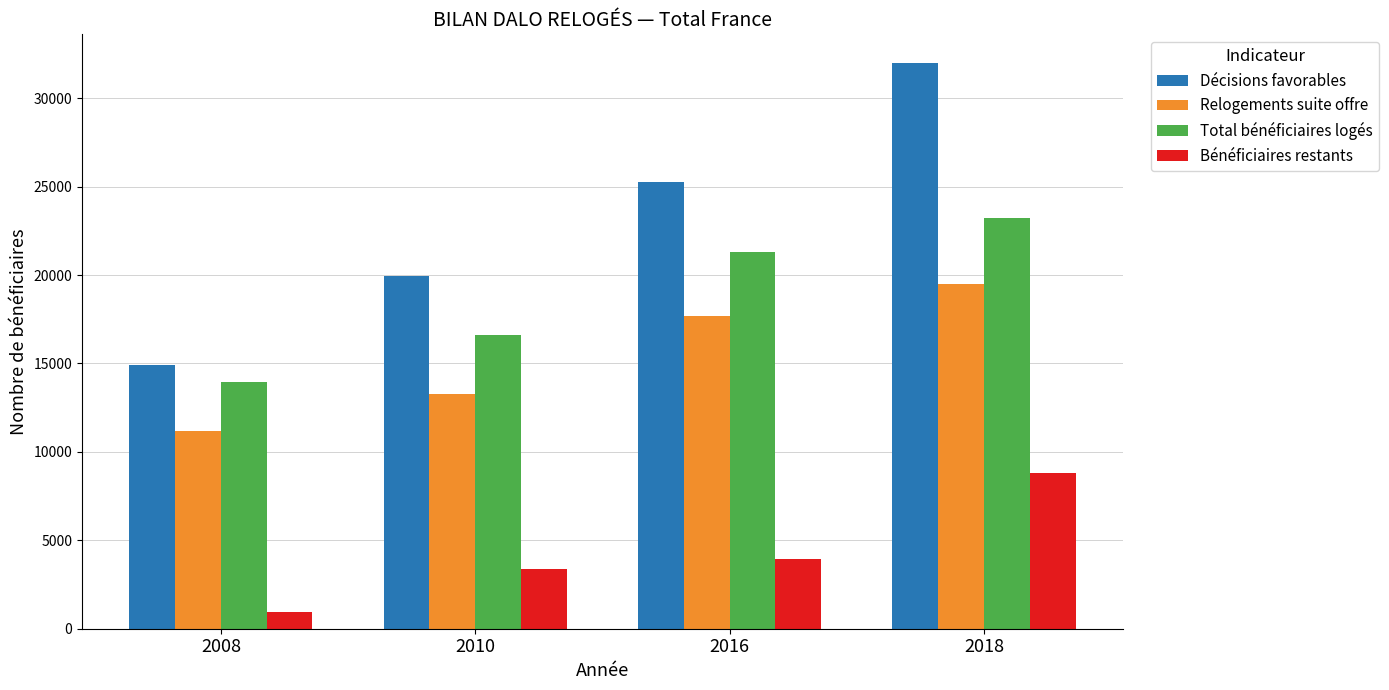

What is the value of the Bénéficiaires restants bar at the 1st from the left?

960